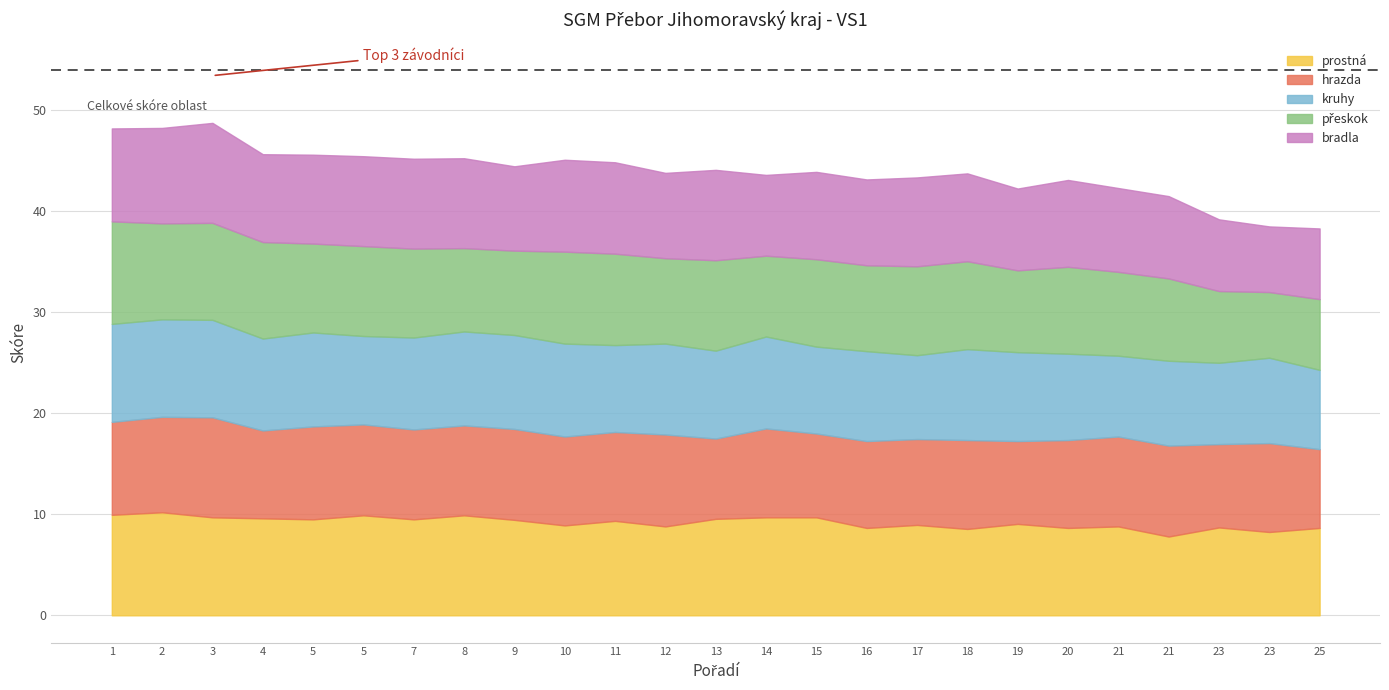

What is the value of the bradla point at the 2nd from the left?

9.4